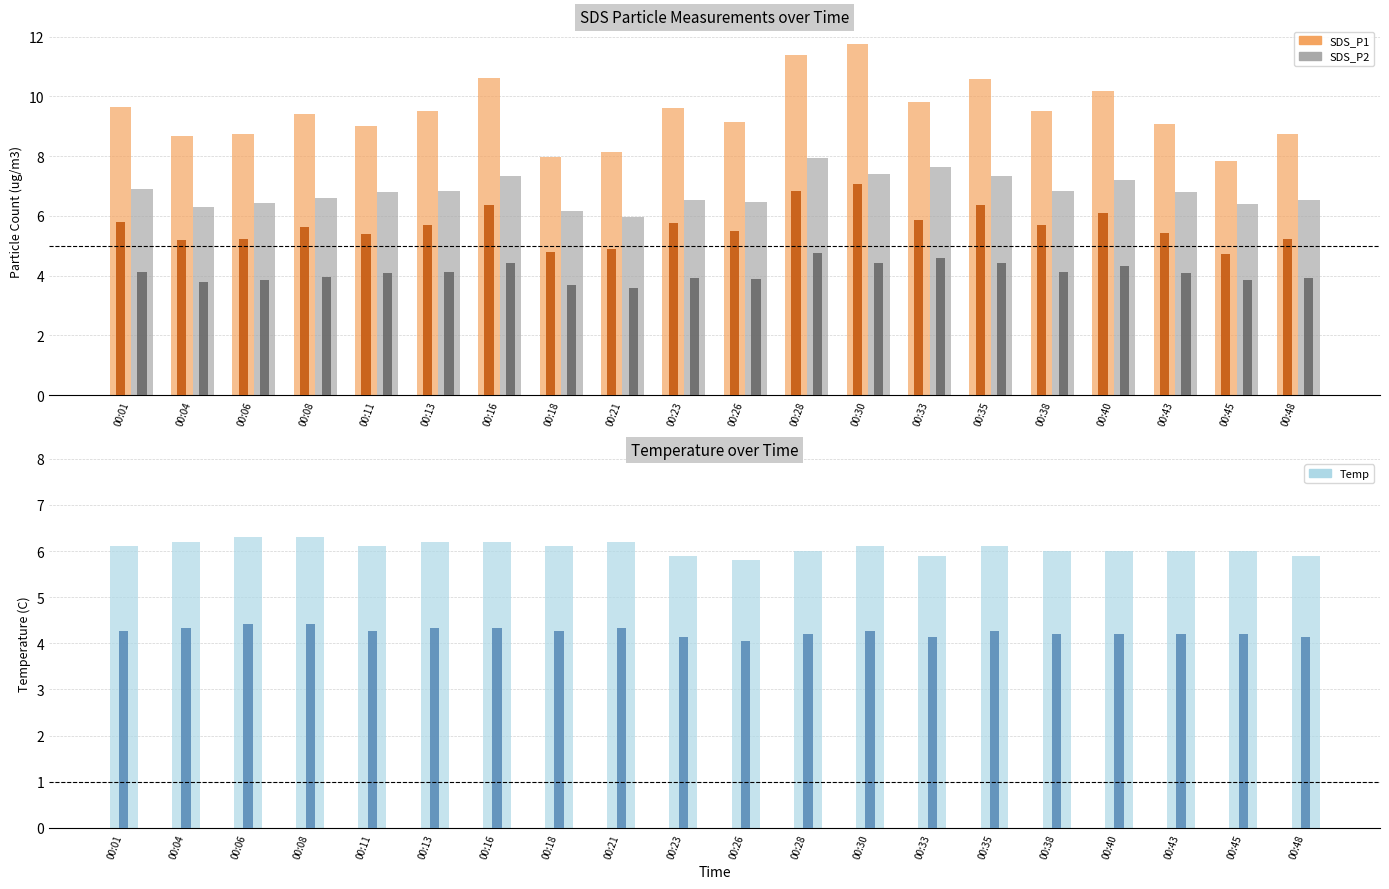

Reading right to left, transcribe all the data shown in this chart.

SDS_P1: 8.7	7.8	9.1	10.2	9.5	10.6	9.8	11.8	11.4	9.2	9.6	8.1	8.0	10.6	9.5	9.0	9.4	8.7	8.7	9.7
SDS_P2: 6.5	6.4	6.8	7.2	6.8	7.3	7.6	7.4	7.9	6.5	6.5	6.0	6.2	7.3	6.8	6.8	6.6	6.5	6.3	6.9
Temp: 5.9	6.0	6.0	6.0	6.0	6.1	5.9	6.1	6.0	5.8	5.9	6.2	6.1	6.2	6.2	6.1	6.3	6.3	6.2	6.1